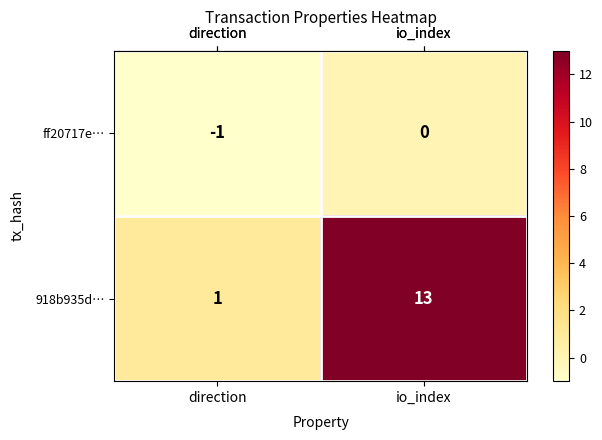

Is it true that ff20717e… equals -1 at direction?

True